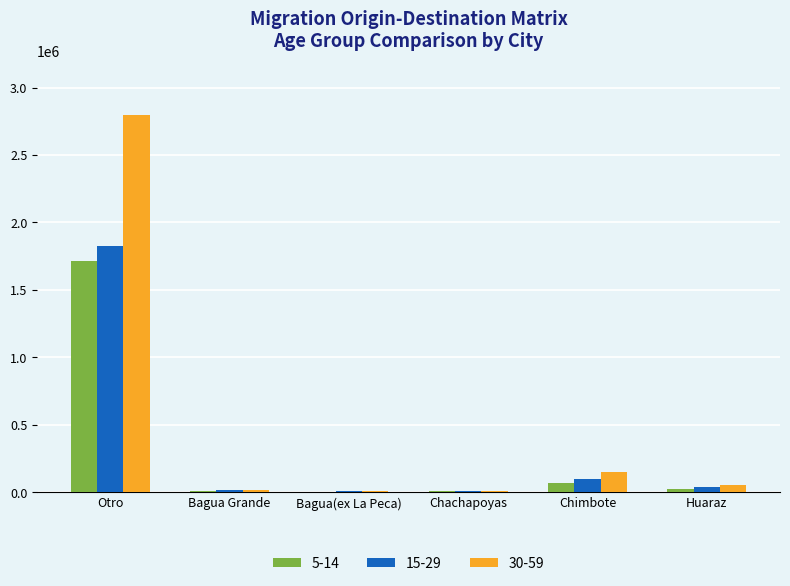

Which series has the largest total across all categories?

30-59